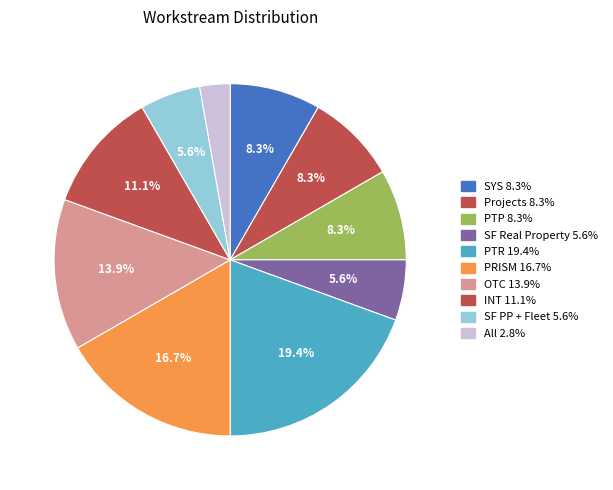

What is the ratio of the value at PTR to the value at OTC?

1.4